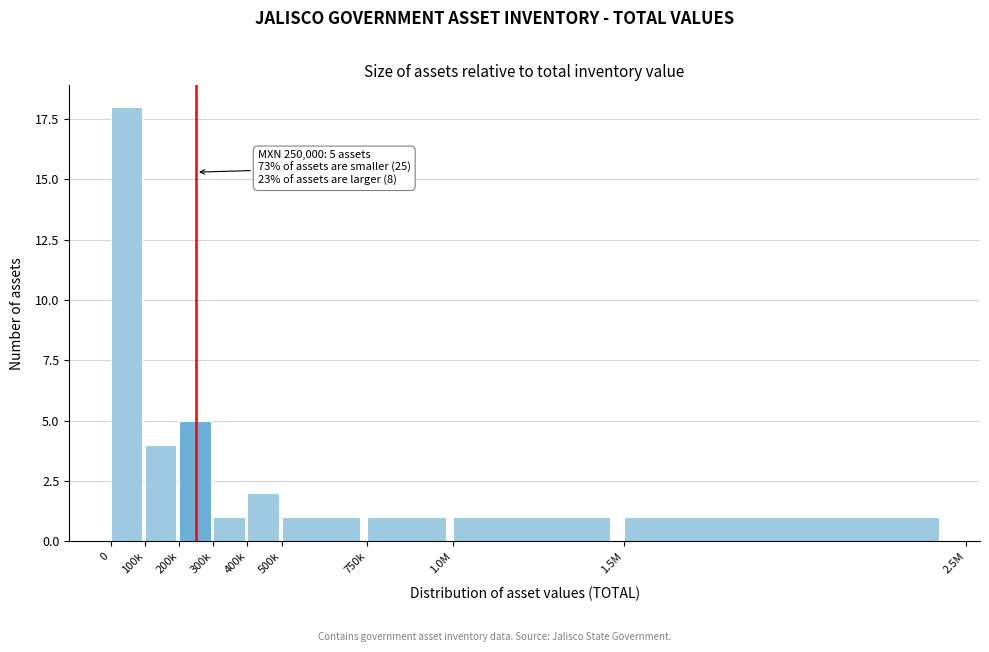

Reading left to right, extract all data points from this chart.

0=18	100k=4	200k=5	300k=1	400k=2	500k=1	750k=1	1.0M=1	1.5M=1